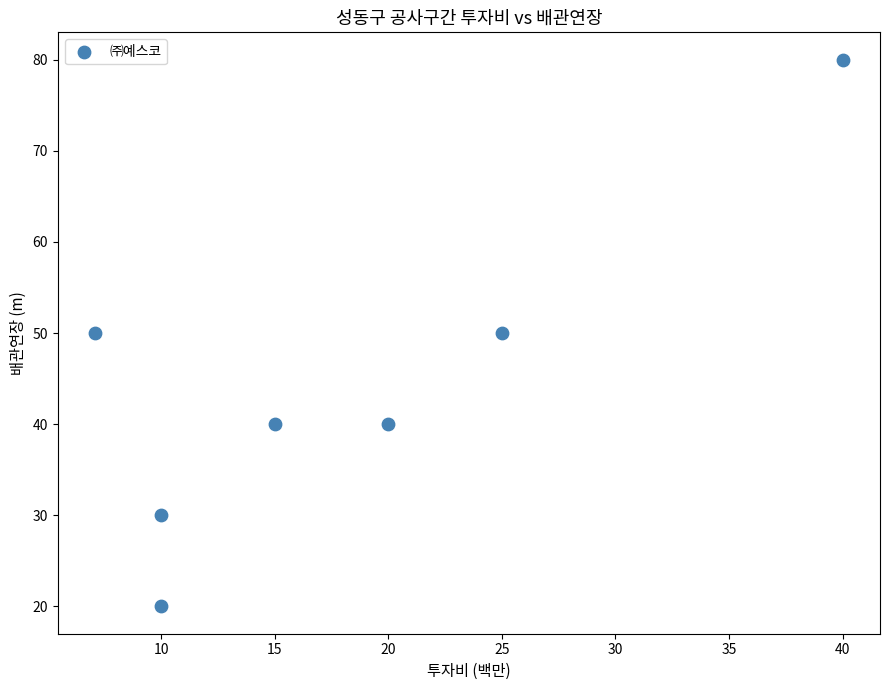

What is the range of Y values (max minus min)?

60